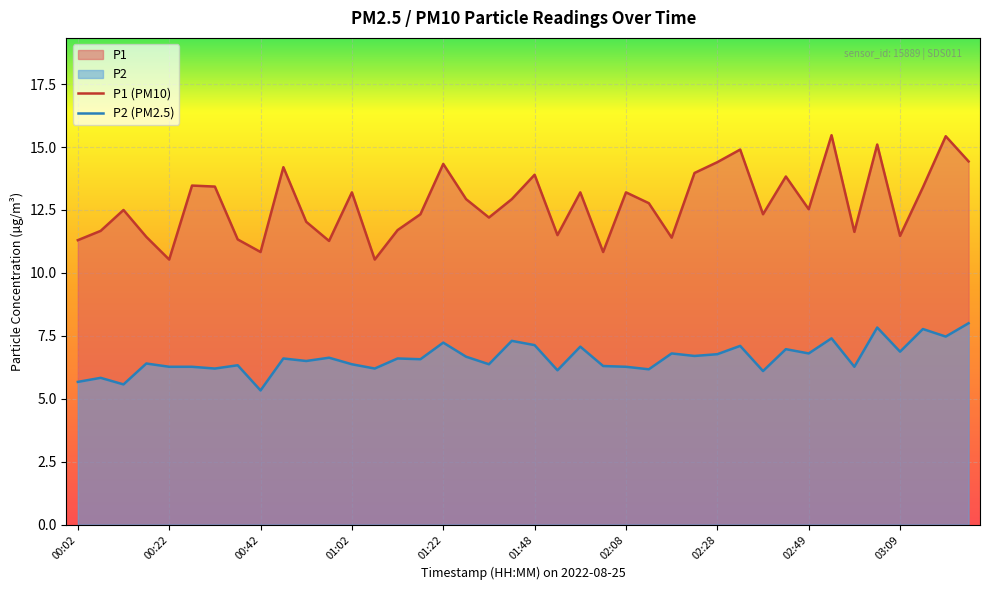

Which series has the largest total across all categories?

P1 (PM10)